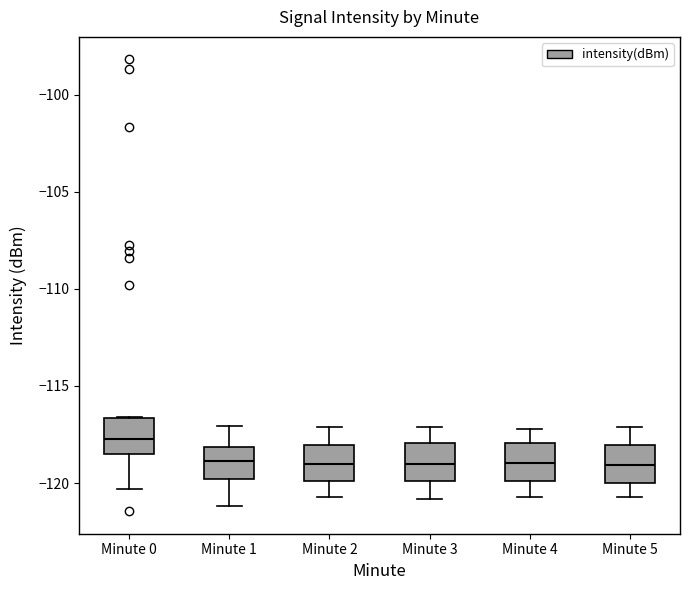

Reading left to right, transcribe this box plot: for each box, give where its median line is, the range the box spans, and where its two whiskers end, as read against the y-axis. The values are not printed on the chart, so give them approximately, as read against the axis.

Minute 0: median -117.5, box -118.5 to -116.5, whiskers -120.5 to -116.5
Minute 1: median -119.0, box -120.0 to -118.0, whiskers -121.0 to -117.0
Minute 2: median -119.0, box -120.0 to -118.0, whiskers -120.5 to -117.0
Minute 3: median -119.0, box -120.0 to -118.0, whiskers -121.0 to -117.0
Minute 4: median -119.0, box -120.0 to -118.0, whiskers -120.5 to -117.0
Minute 5: median -119.0, box -120.0 to -118.0, whiskers -120.5 to -117.0